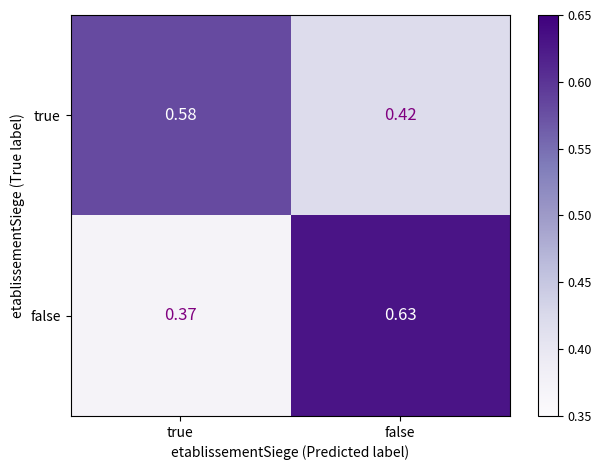

Which series has the largest range (max minus min)?

false